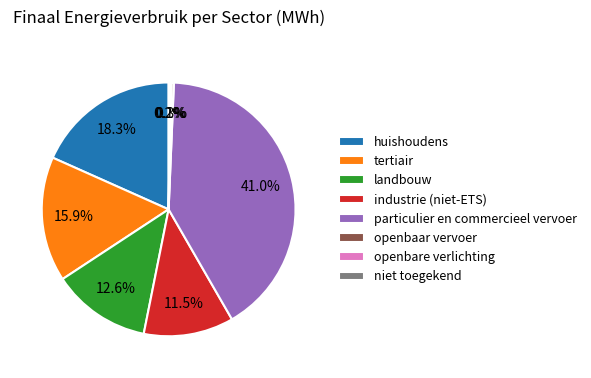

Do landbouw and industrie (niet-ETS) together represent more than half of the pie?

No